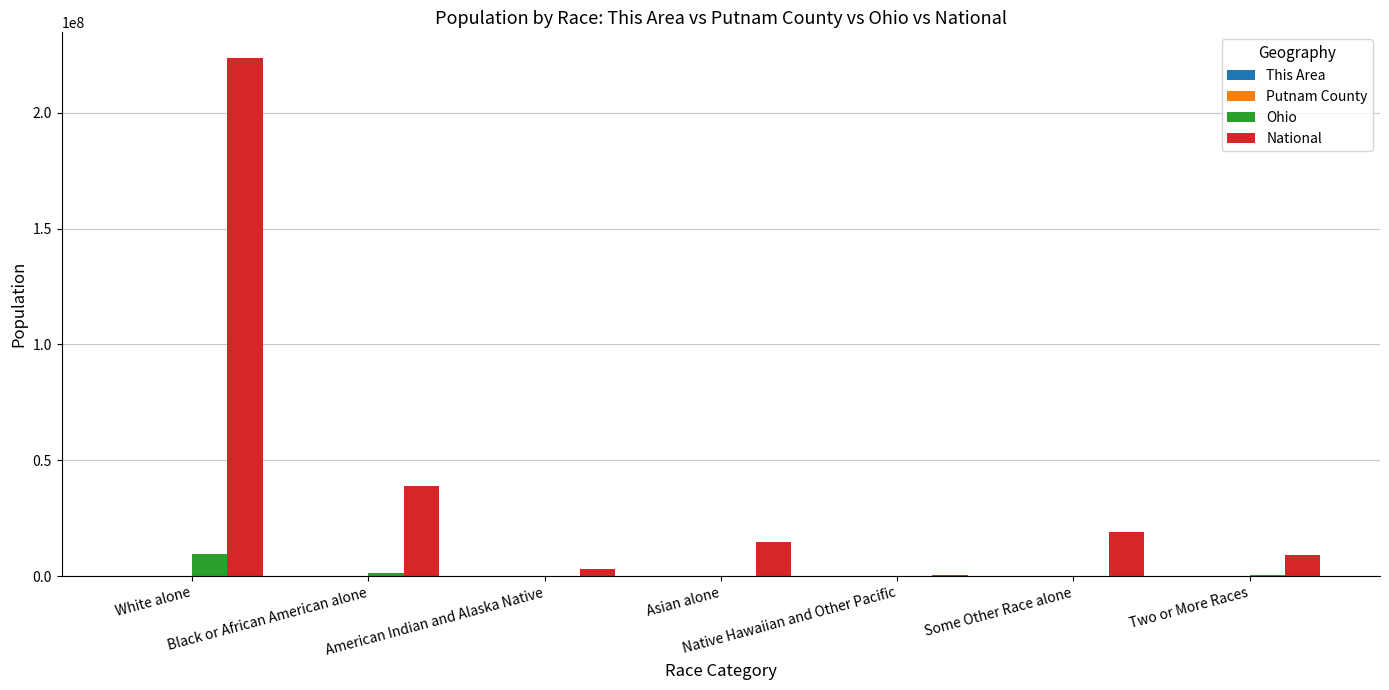

What is the maximum value shown in the chart?

223553265